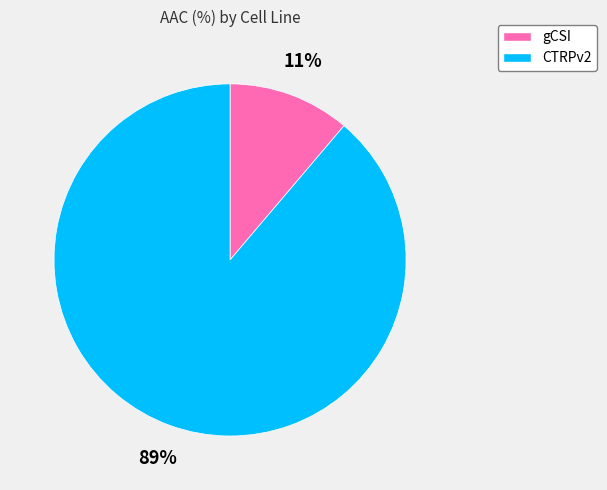

To the nearest percent, what is the difference between the gCSI and CTRPv2 slice percentages?

78%